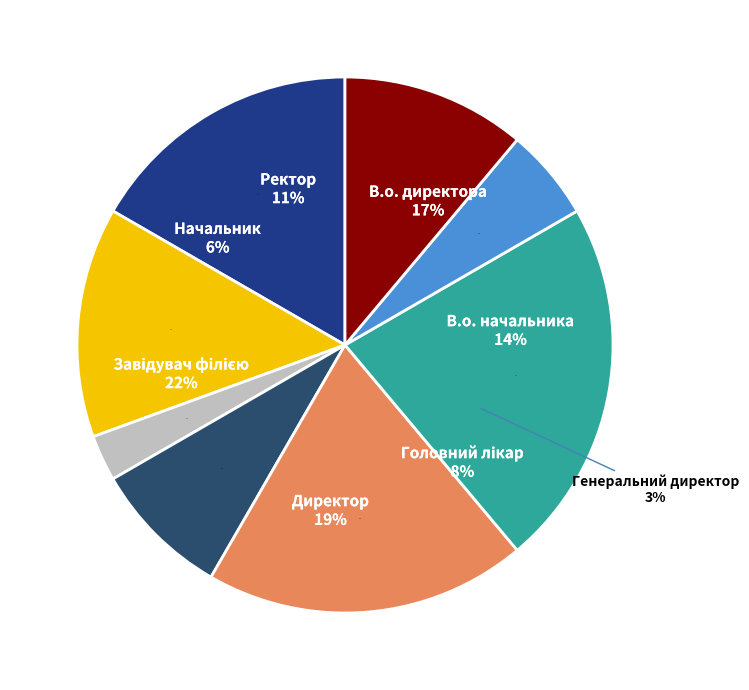

Is В.о. директора the majority of the pie?

No